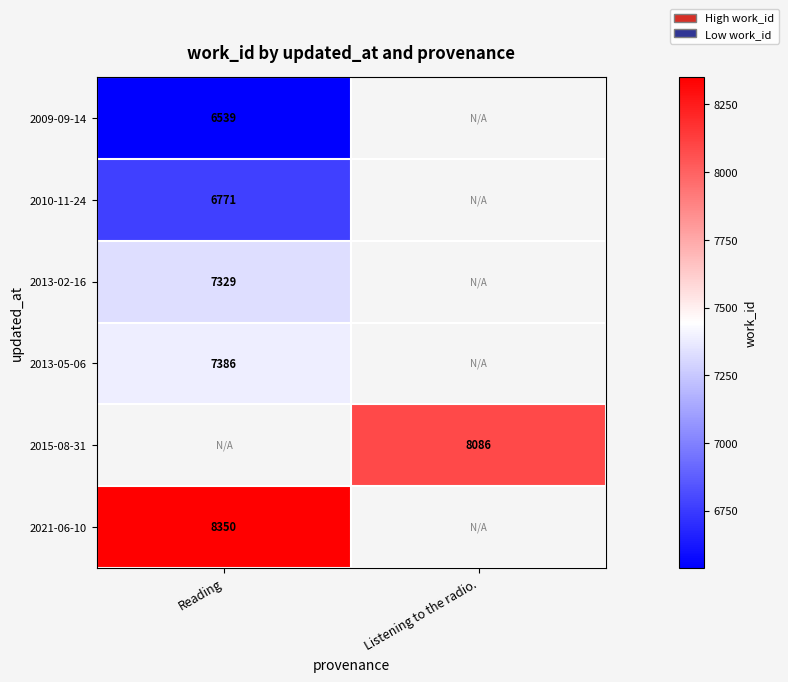

What is the smallest value displayed?

6539.0